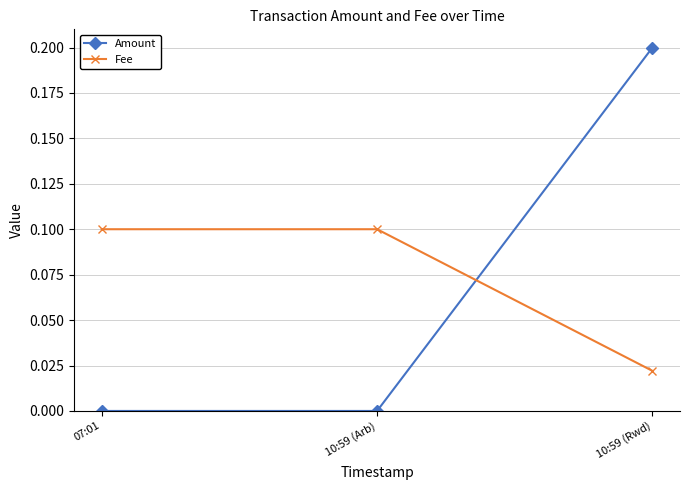

How many lines are shown in the chart?

2